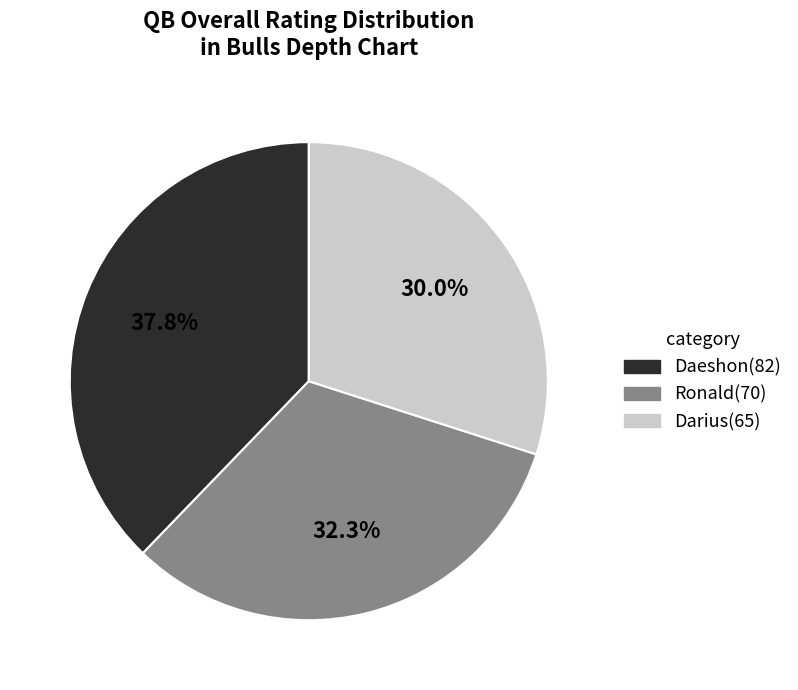

To the nearest percent, what is the average slice percentage?

33%